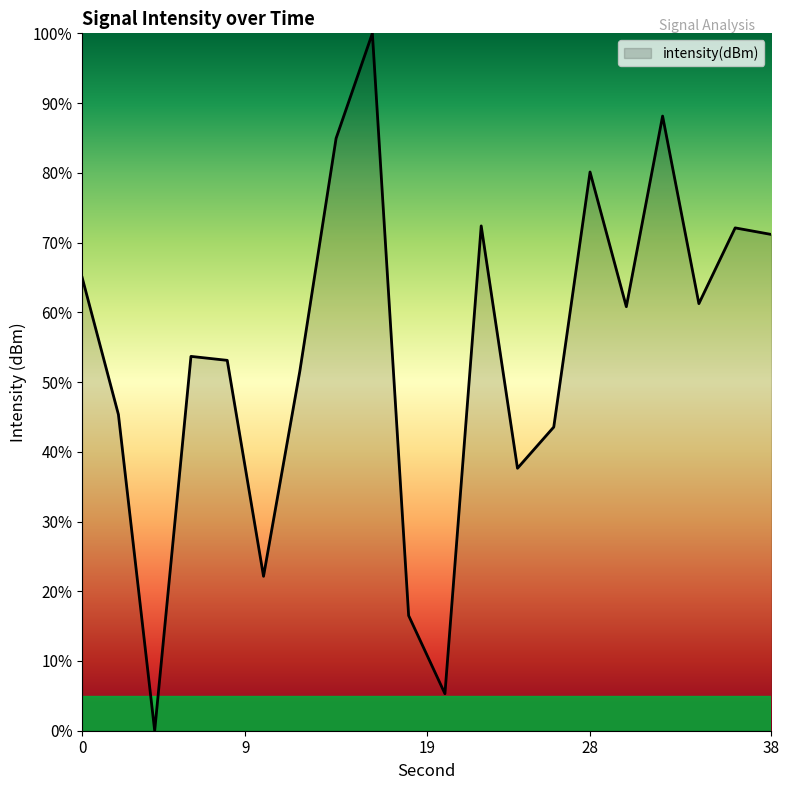

What is the greatest value displayed?

100.0